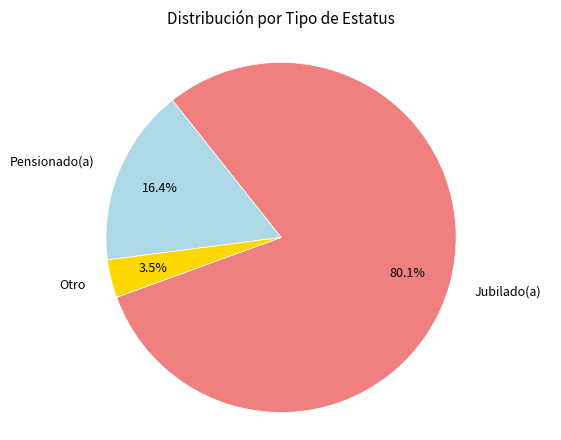

Do Otro and Pensionado(a) together represent more than half of the pie?

No